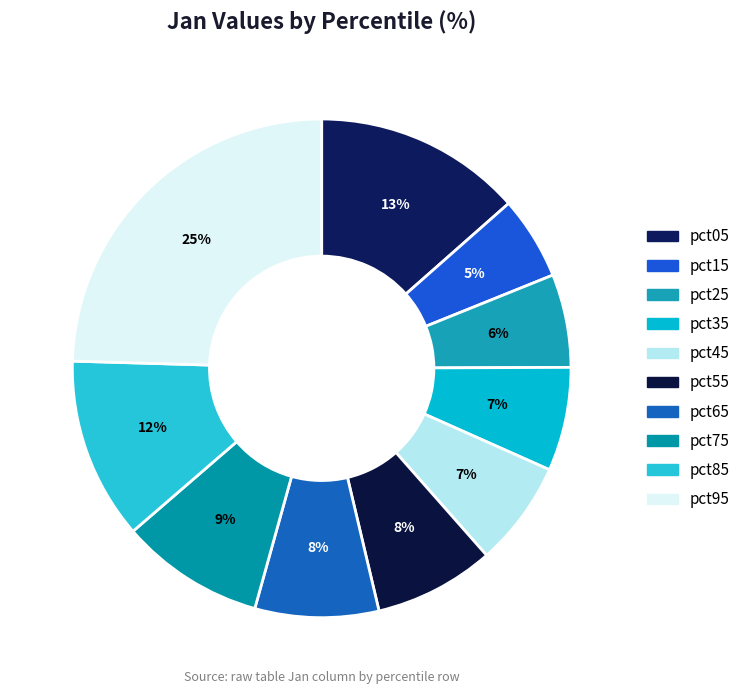

To the nearest percent, what is the combined percentage of pct25 and pct85?

18%